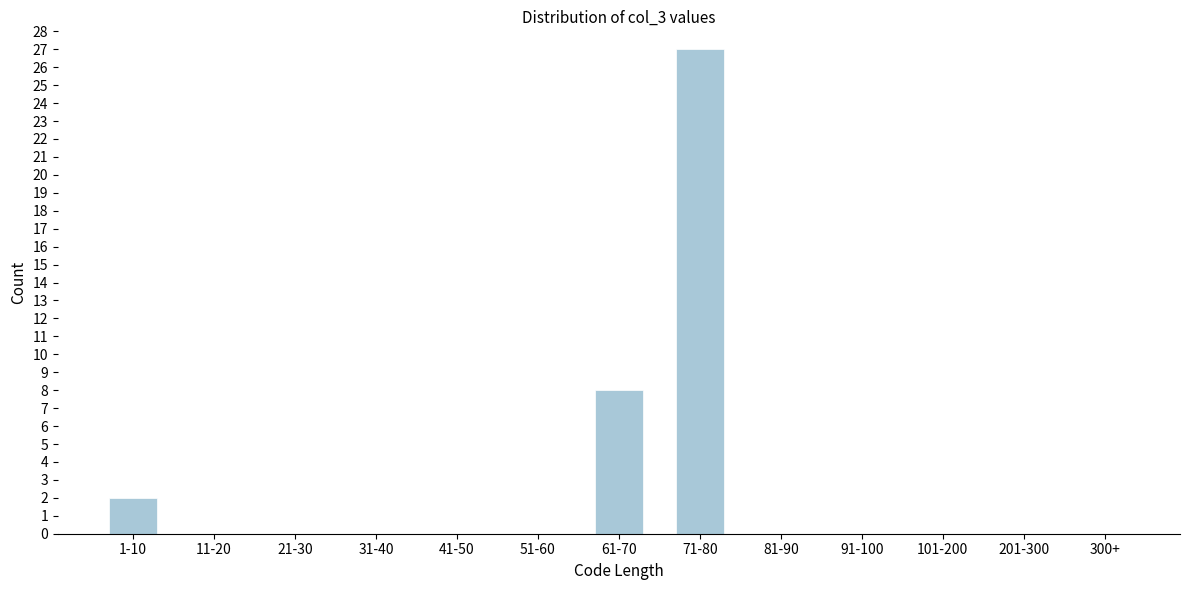

Reading right to left, transcribe all the data shown in this chart.

300+=0	201-300=0	101-200=0	91-100=0	81-90=0	71-80=27	61-70=8	51-60=0	41-50=0	31-40=0	21-30=0	11-20=0	1-10=2